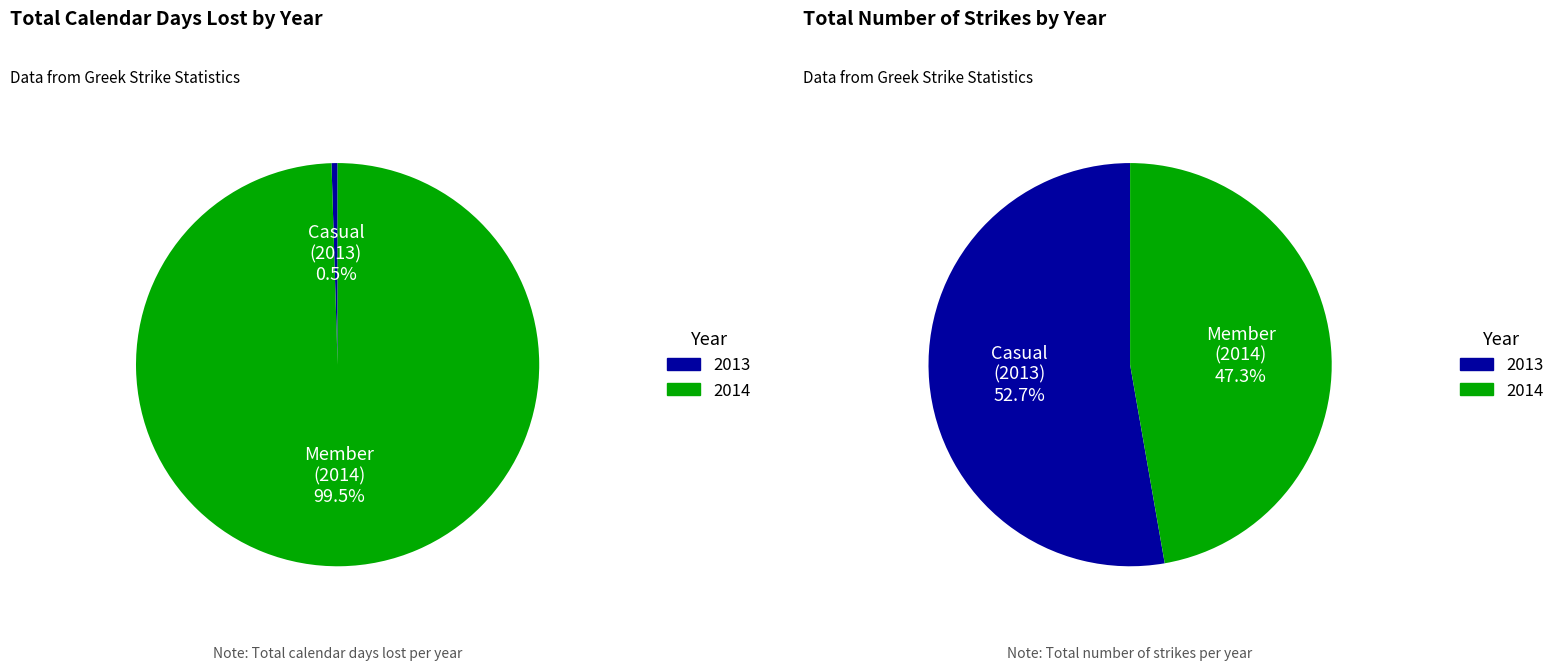

True or false: 15 accounts for 1% of the total.

False